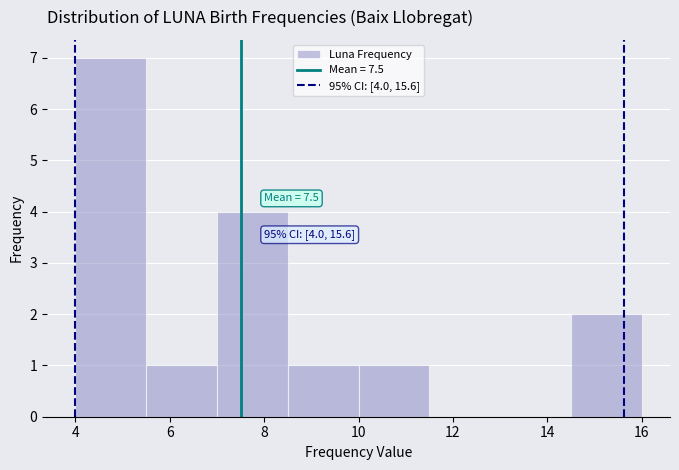

Which range on the x-axis has the tallest bar?

4.0 to 5.5